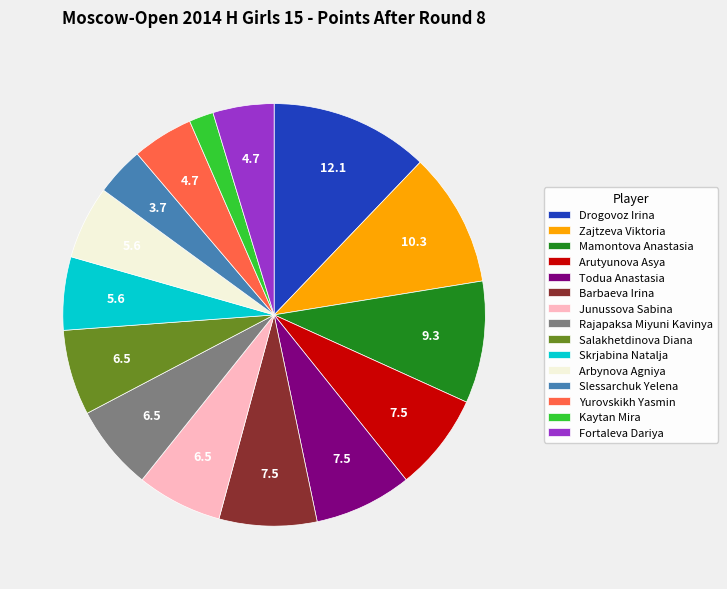

True or false: Todua Anastasia accounts for 2% of the total.

False